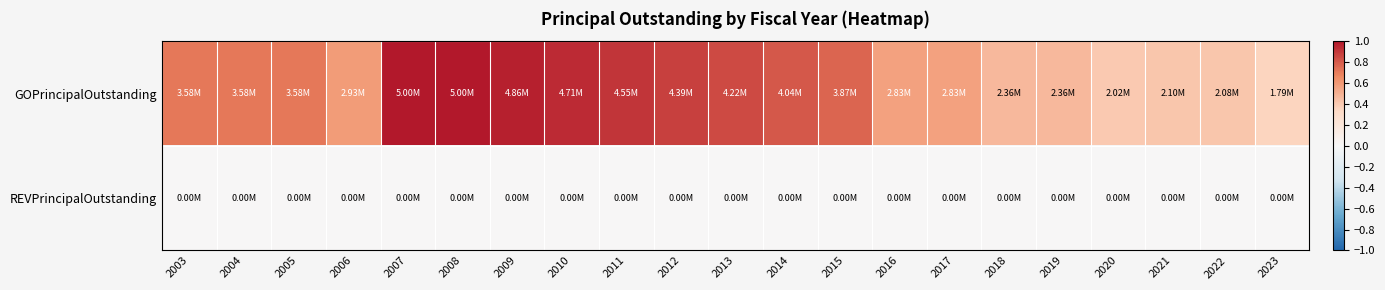

Which series has the largest total across all categories?

GOPrincipalOutstanding